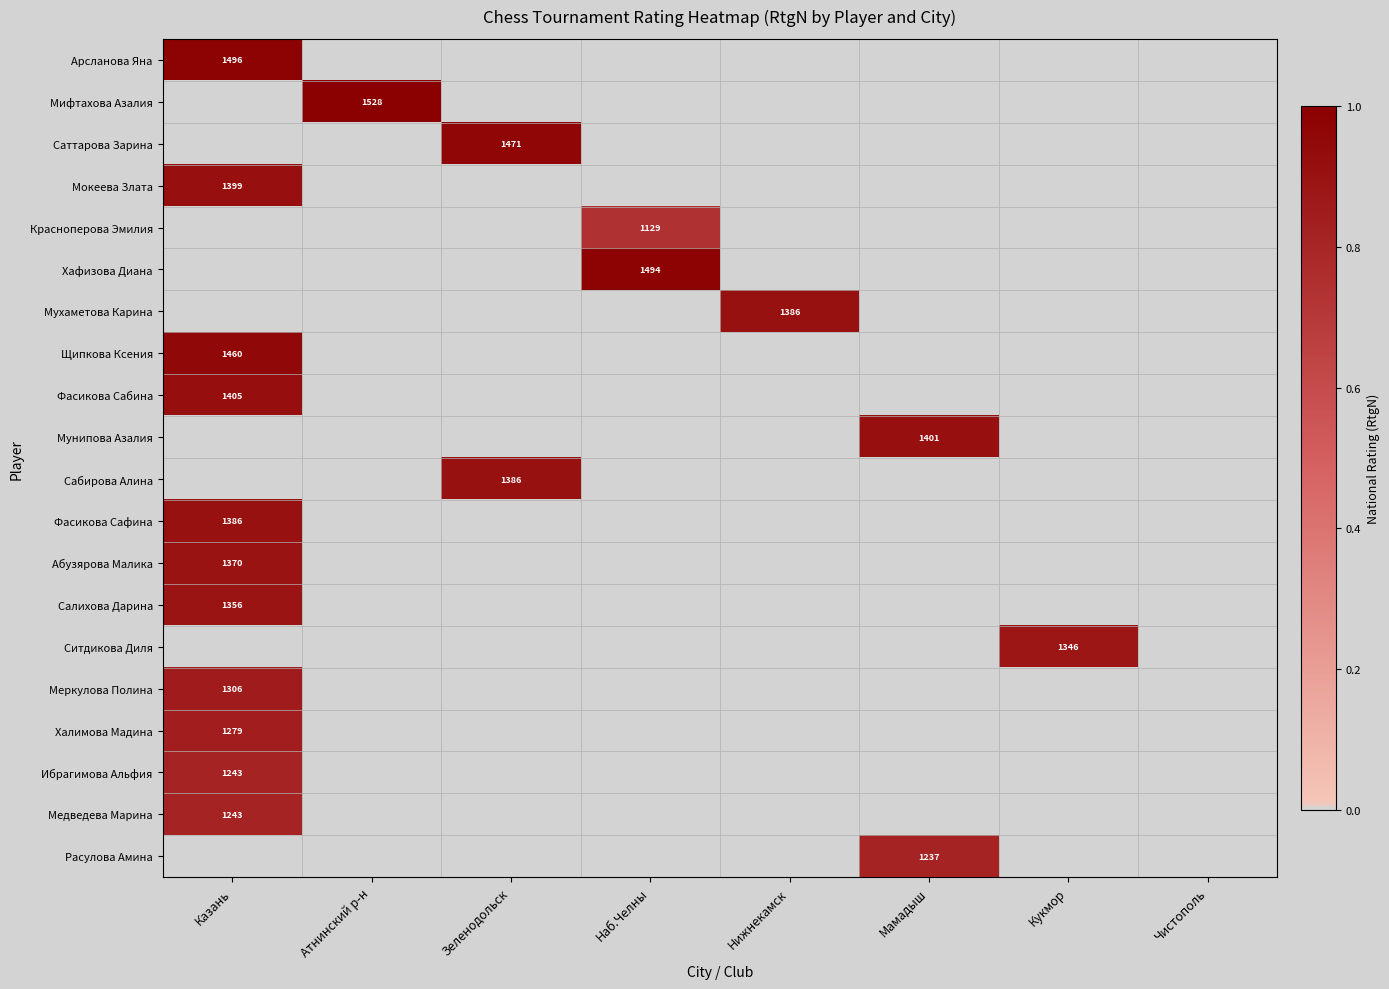

True or false: Арсланова Яна has a value of 985 at Казань.

False